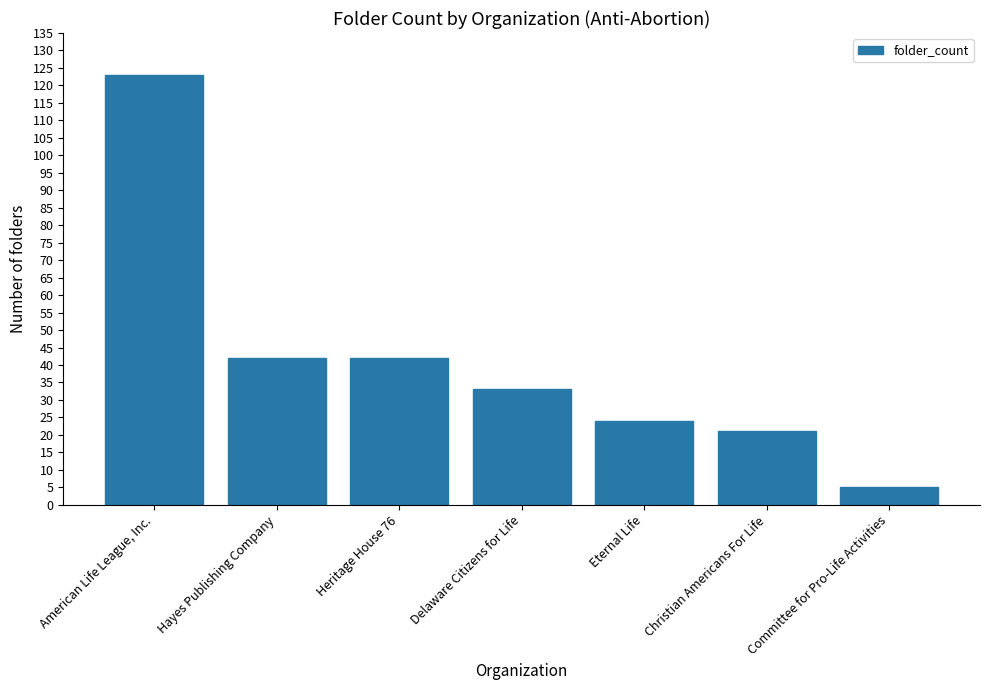

What is the sum of the values at American Life League, Inc. and Christian Americans For Life?

144